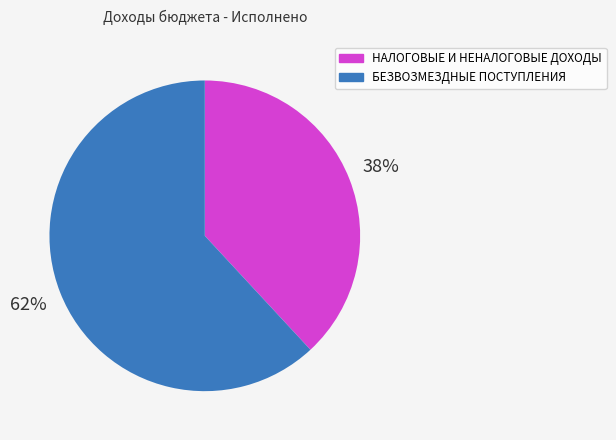

The НАЛОГОВЫЕ И НЕНАЛОГОВЫЕ ДОХОДЫ slice represents 38% of the pie. True or false?

True